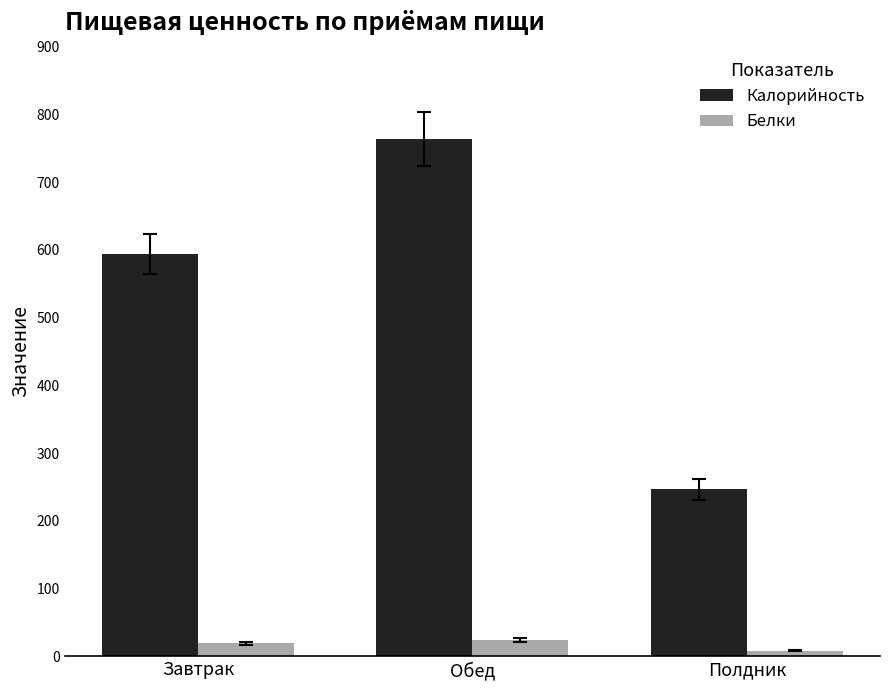

Rank the series by their maximum value, from lowest to highest.

Белки, Калорийность